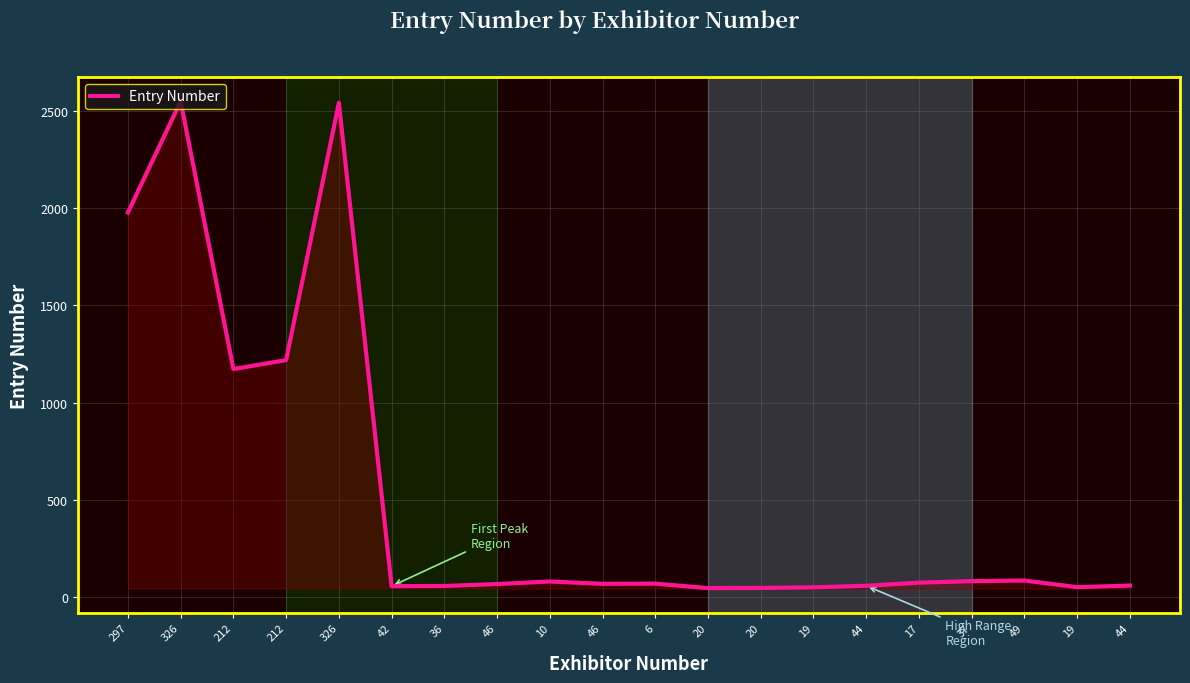

How many lines are shown in the chart?

1